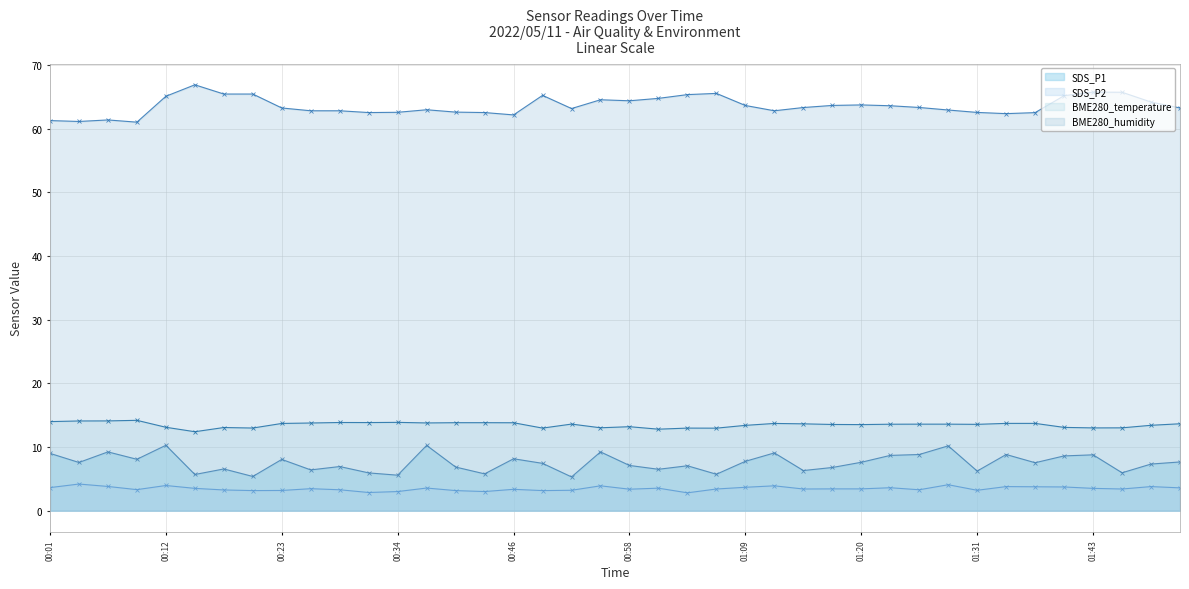

Where is the first local maximum for SDS_P2?

00:04